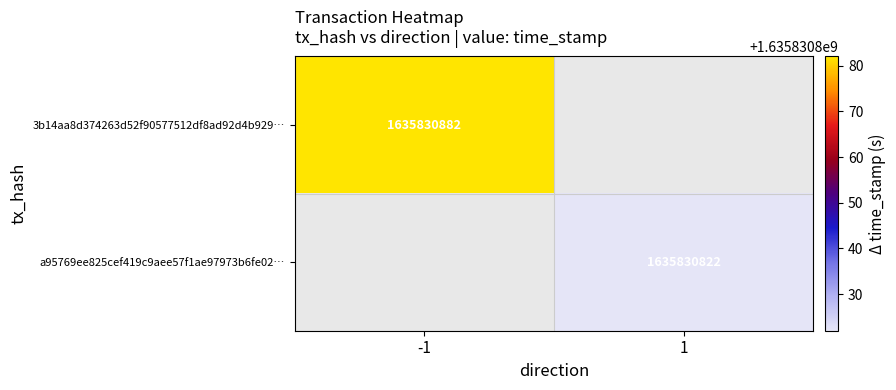

Rank the series at time_stamp from highest to lowest value.

3b14aa8d374263d52f90577512df8ad92d4b929, a95769ee825cef419c9aee57f1ae97973b6fe02